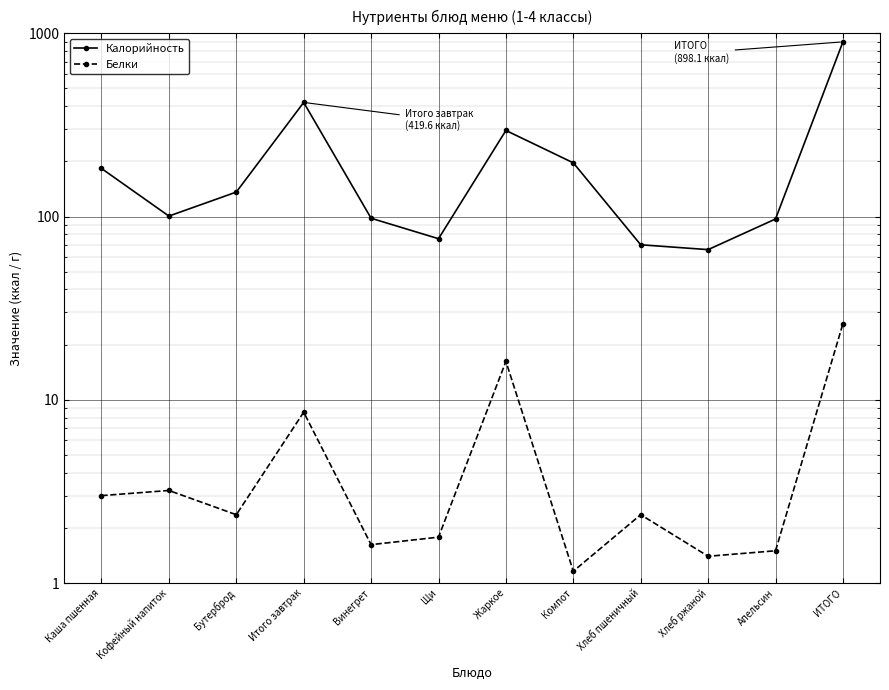

Which series has the widest spread of values?

Калорийность